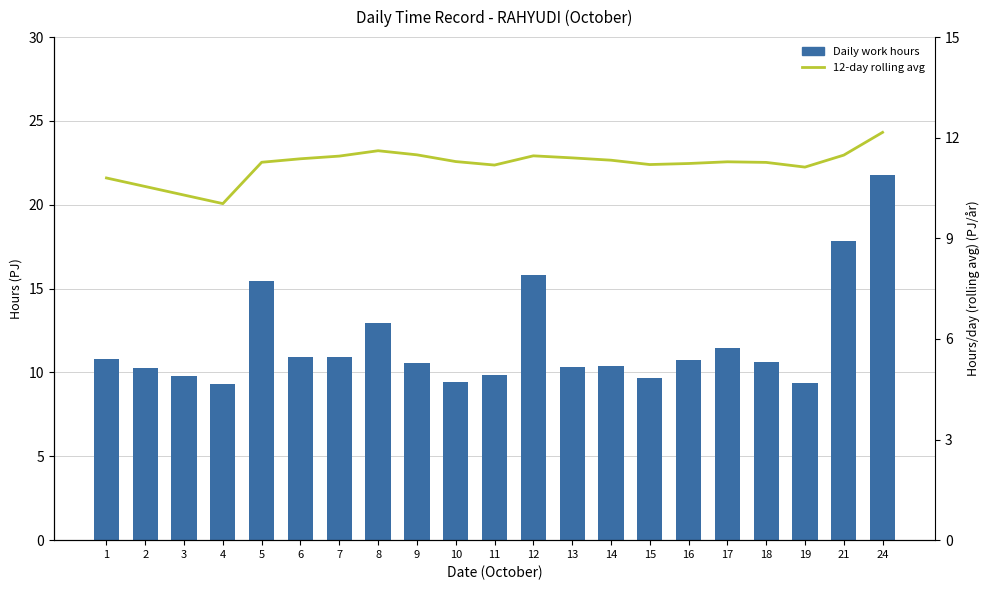

What is the value of the 12-day rolling avg bar at the 7th from the left?

11.5